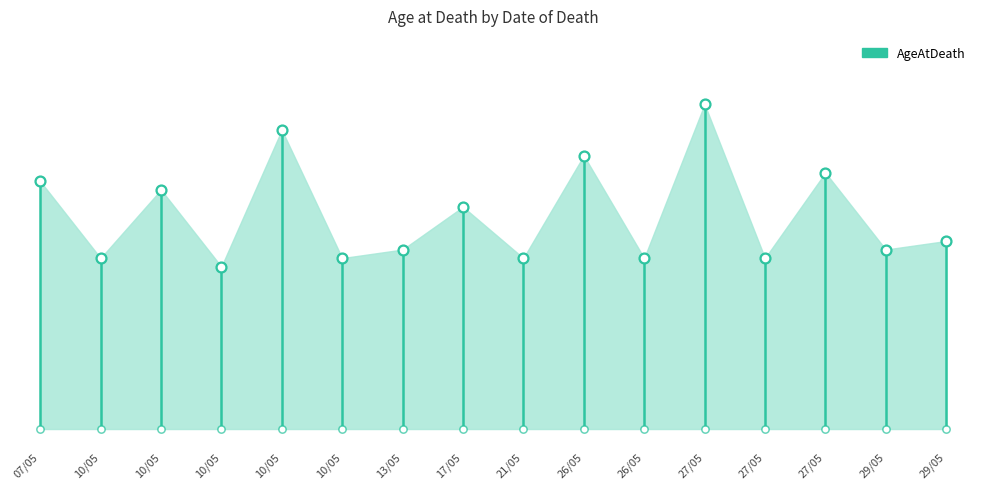

What is the change in value from 17/05 to 27/05?

+4